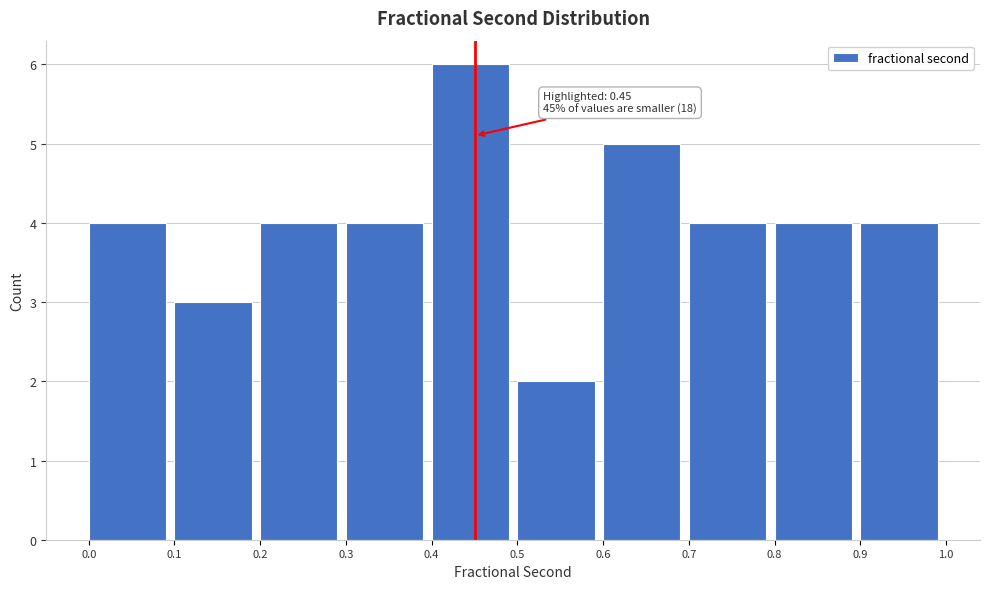

Which range on the x-axis has the tallest bar?

0.4 to 0.5